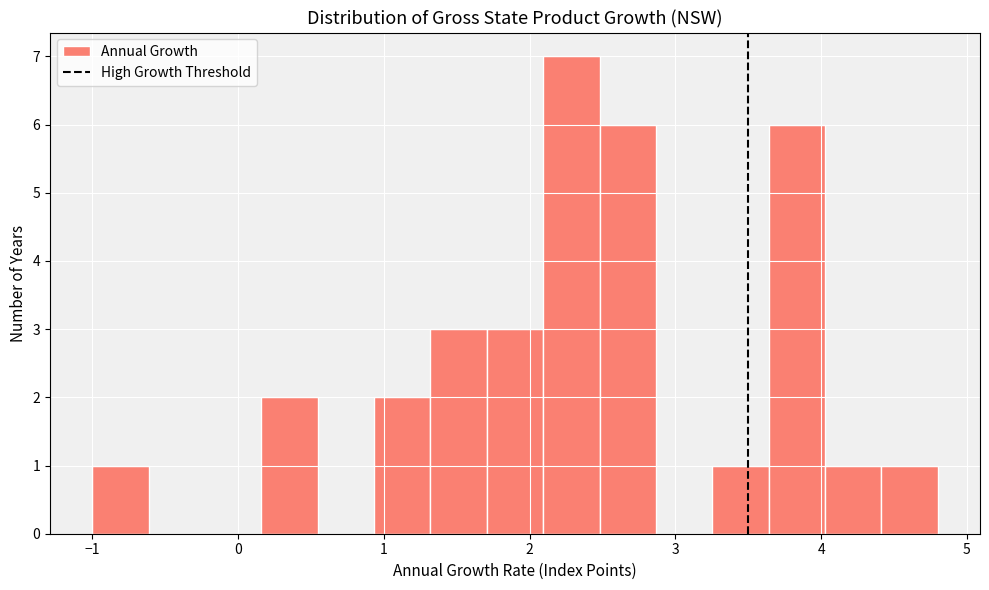

Around what value on the x-axis is the tallest bar? Give the approximate position of its centre, as read against the axis.

2.3